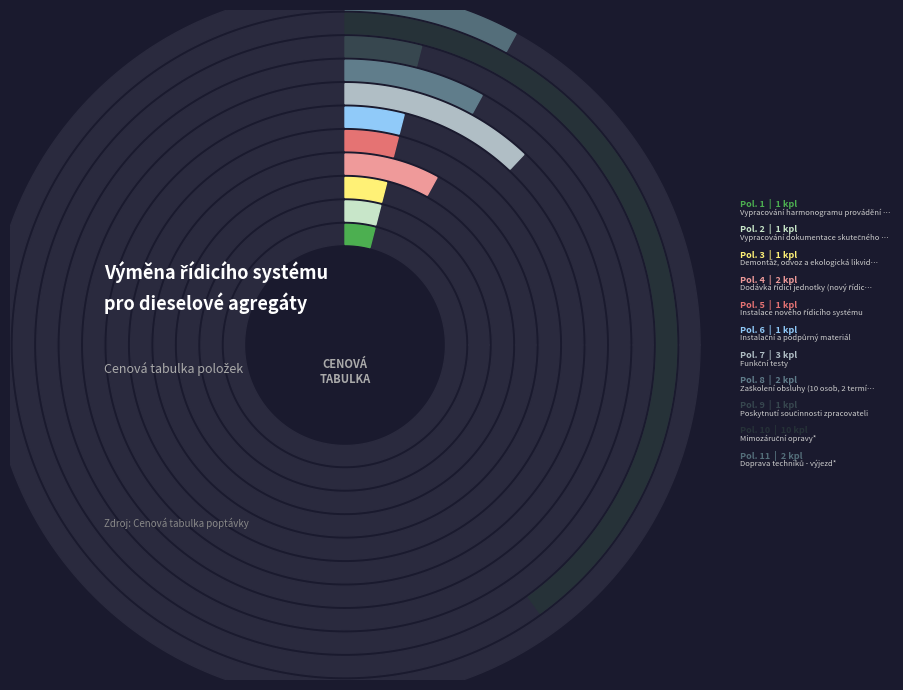

Which category has the biggest portion of the pie?

Mimozáruční opravy*